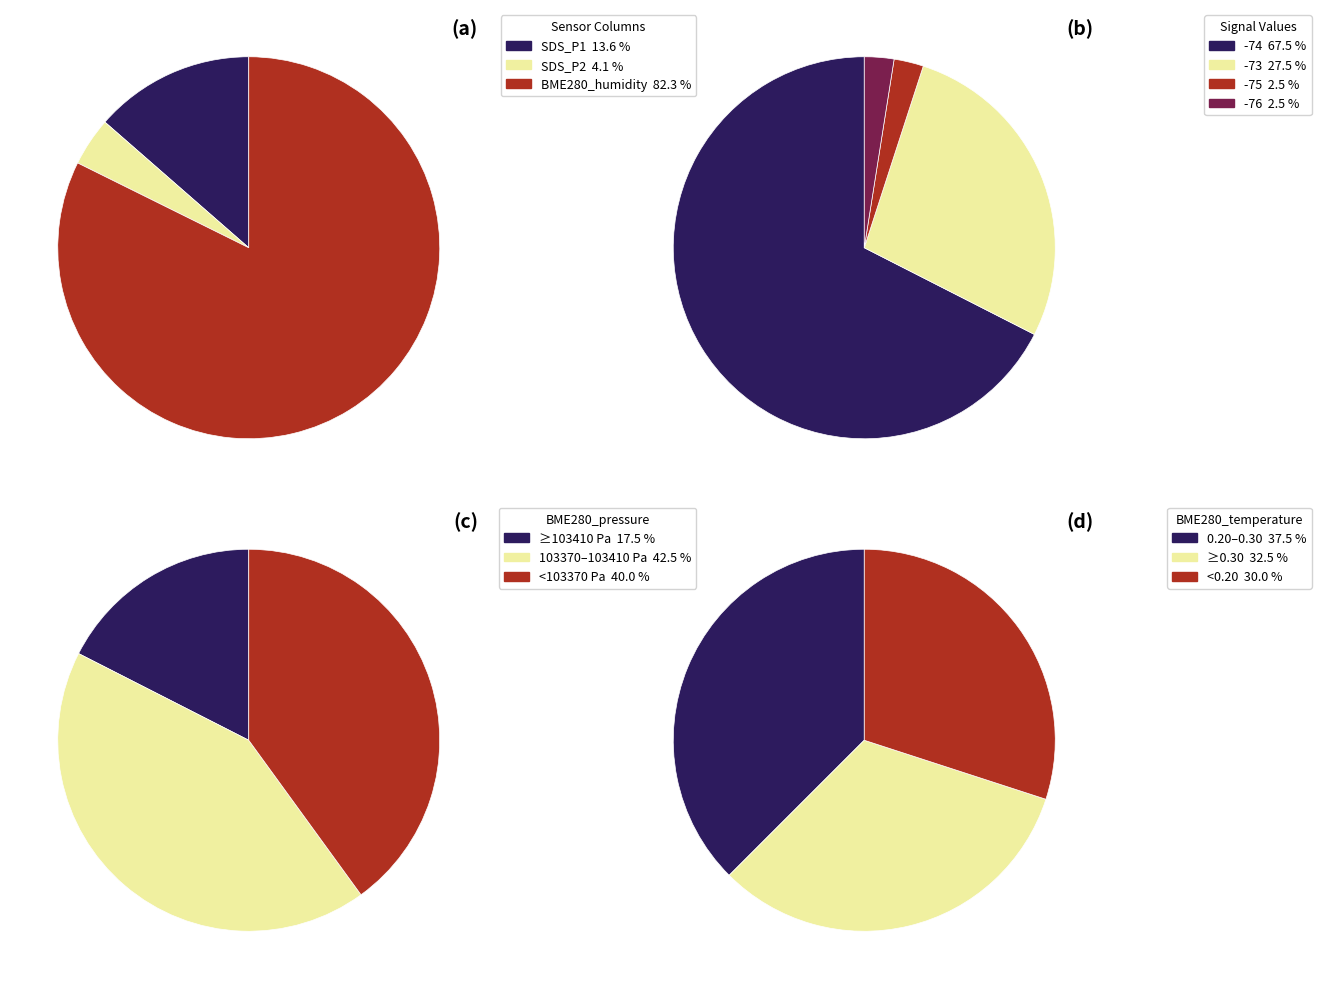

Between 3 and 7, which series saw the biggest shift?

SDS_P2